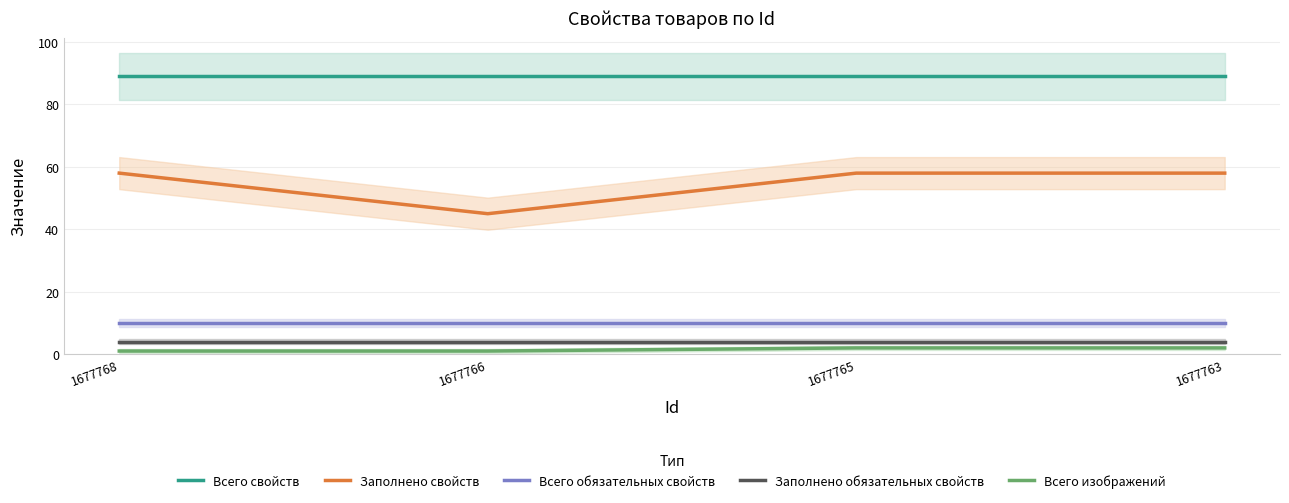

List the labels in order of Заполнено обязательных свойств value, smallest first.

1677768, 1677766, 1677765, 1677763